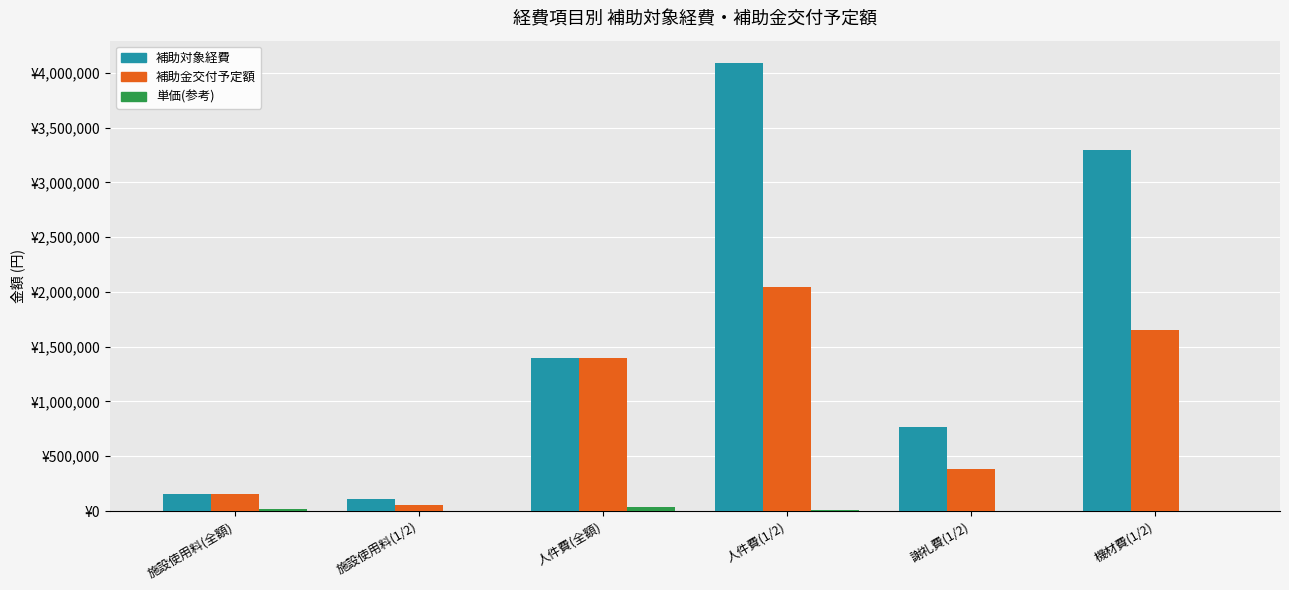

What is the label of the 3rd bar from the left?

人件費(全額)